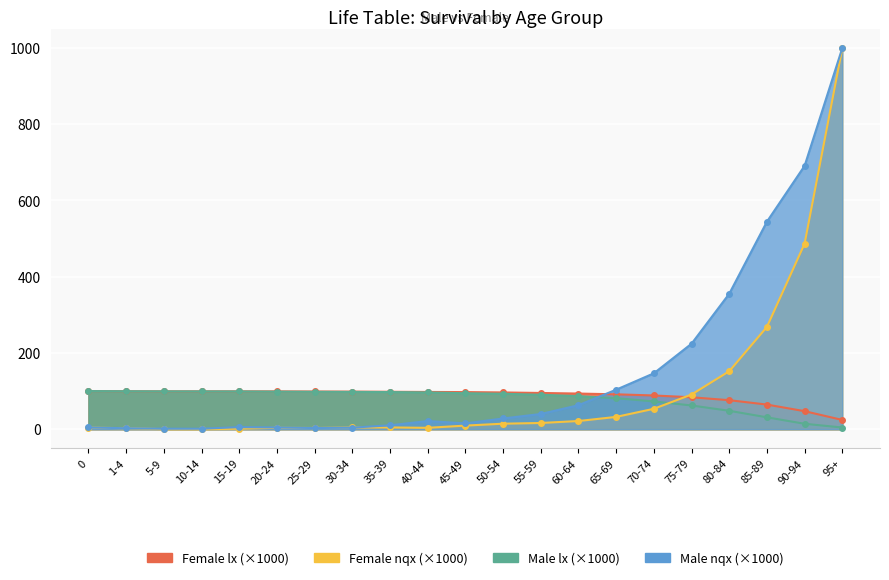

Where do Male nqx and Male lx first cross each other?

60-64 and 65-69